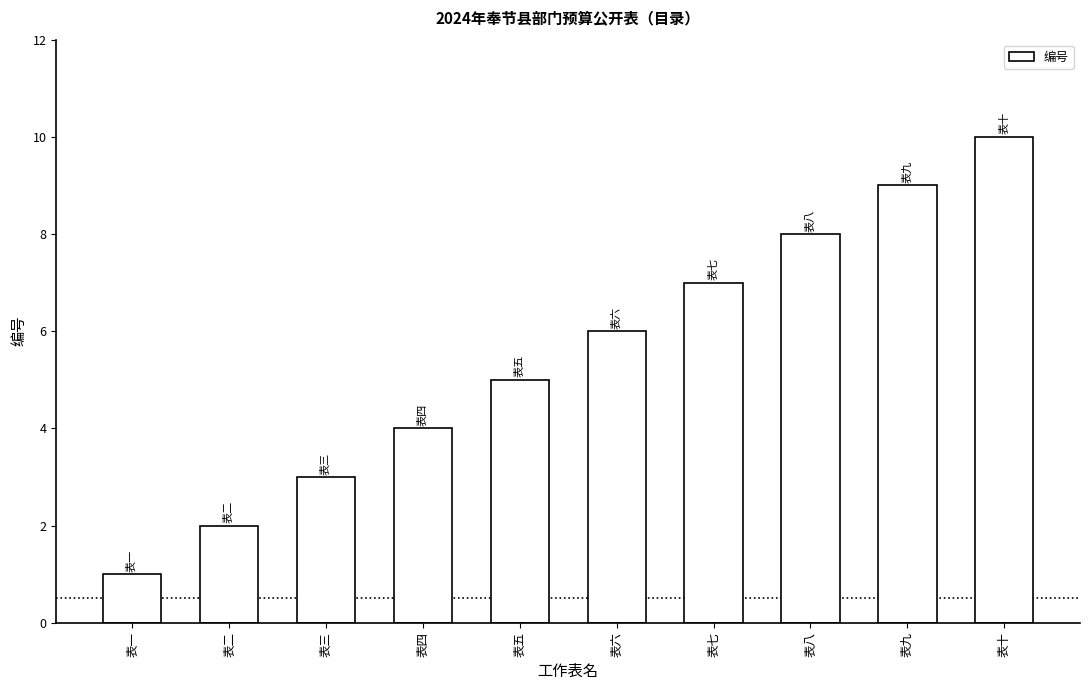

What is the label of the 4th bar from the left?

表四